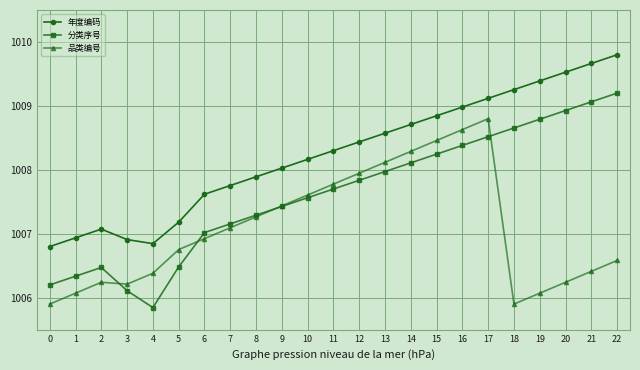

What is the difference between the maximum and second lowest values in the 年度编码 series?

3.0